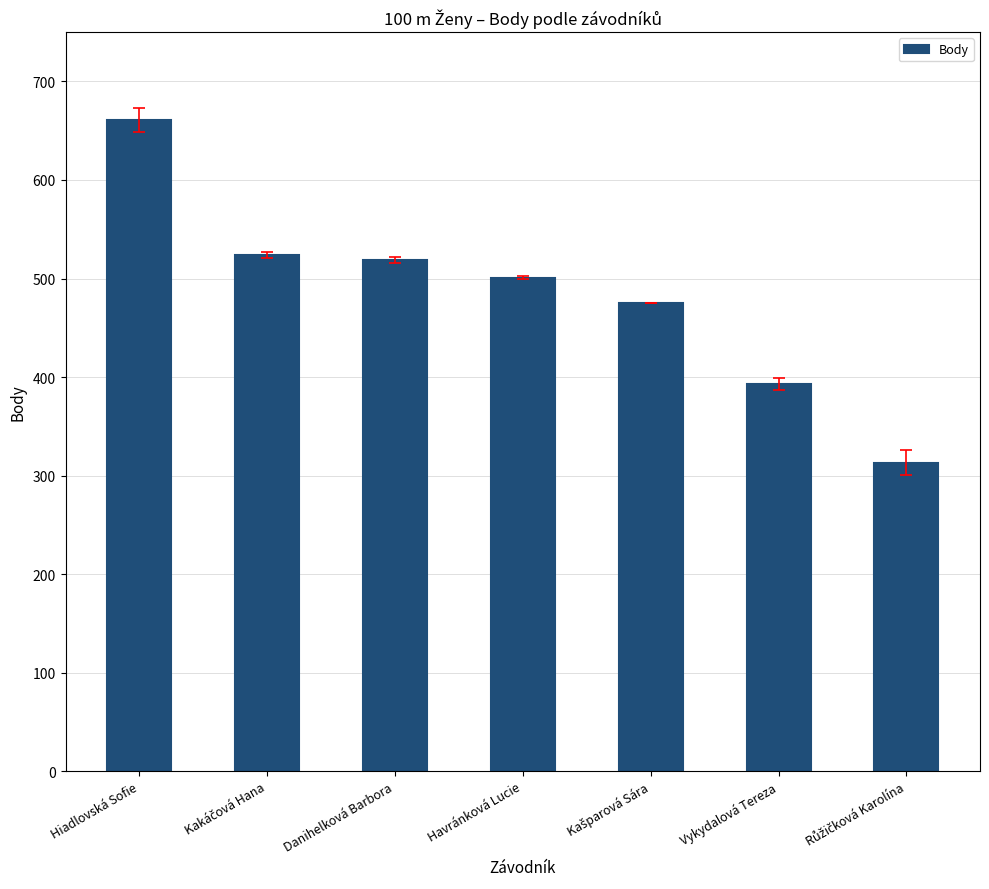

What is the sum of all values?

3386